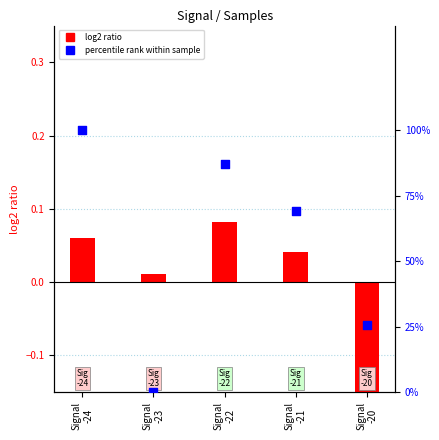

At which category is the sum across all series the highest?

Signal
-24